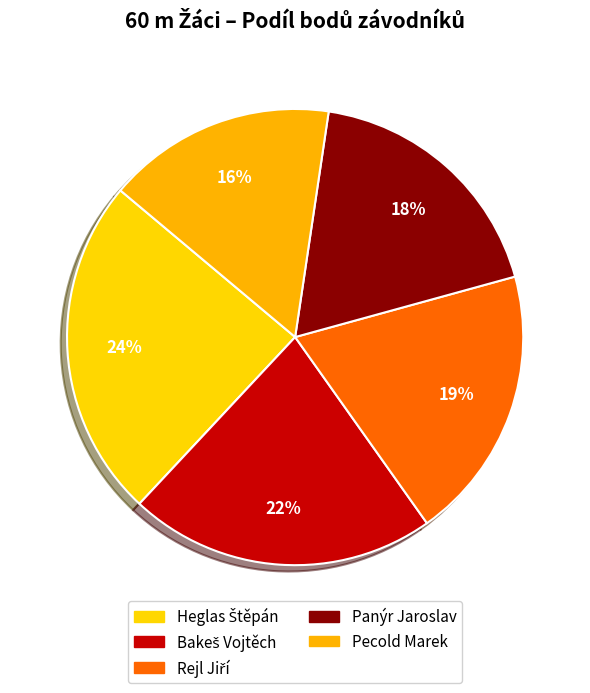

Count the number of slices in the pie.

5